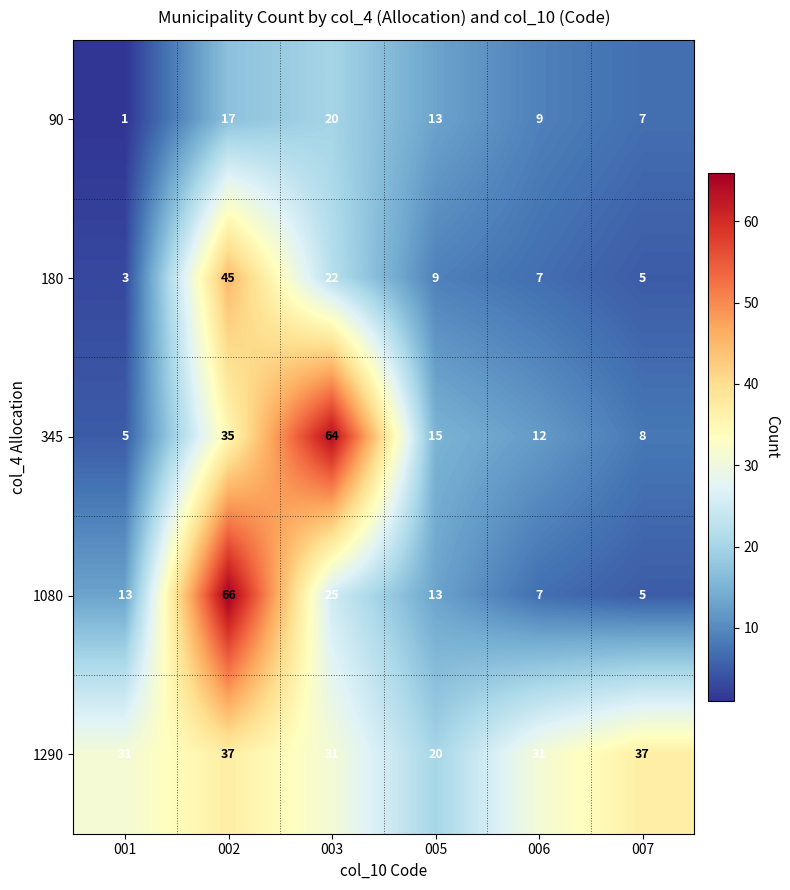

What is the total value across all series at 002?

200